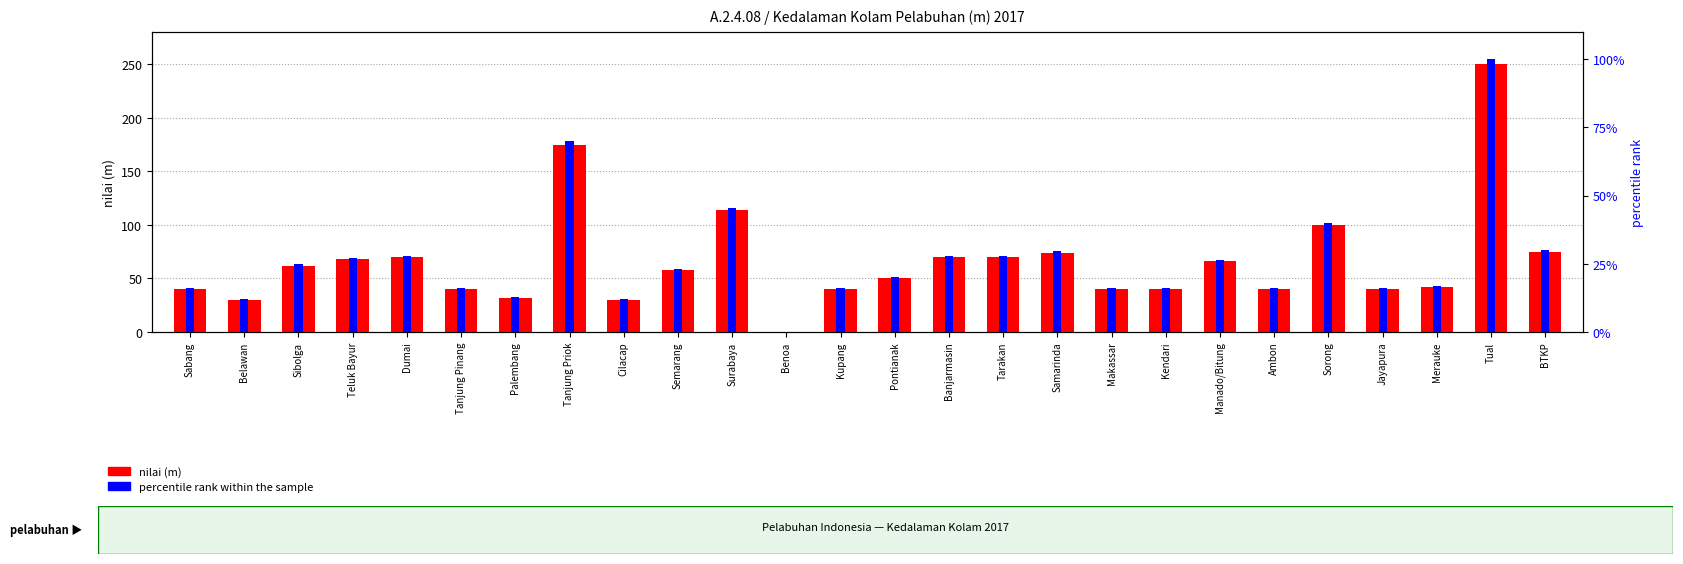

What is the label of the 1st bar from the right?

BTKP